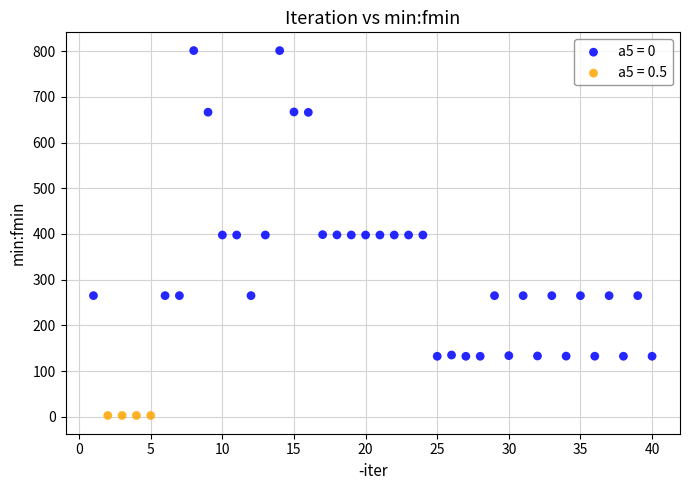

Which series reaches the maximum Y coordinate?

a5 = 0